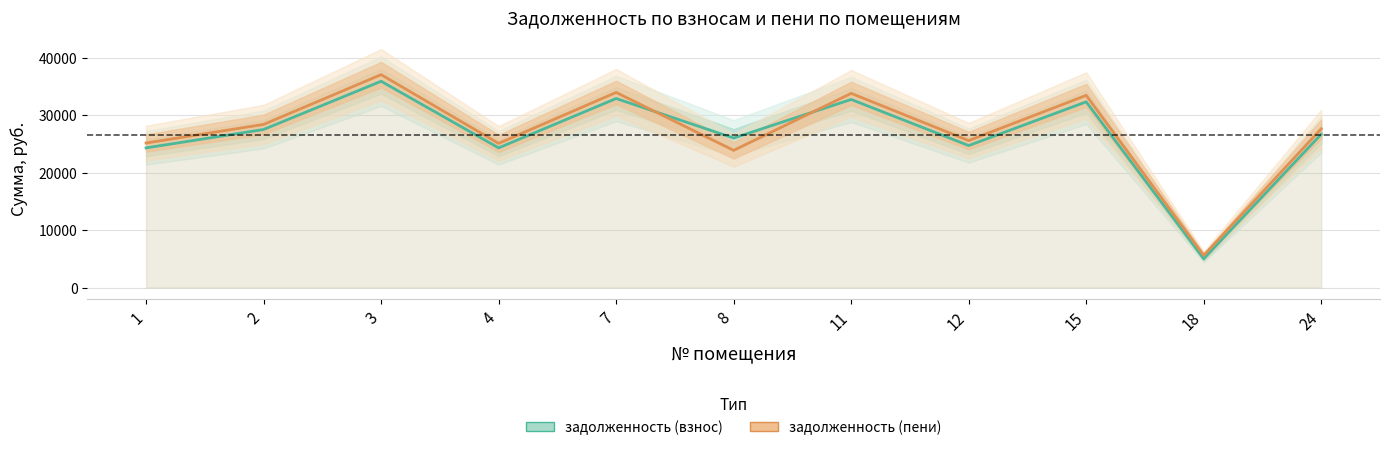

True or false: задолженность (пени) and задолженность (взнос) intersect in this chart.

True